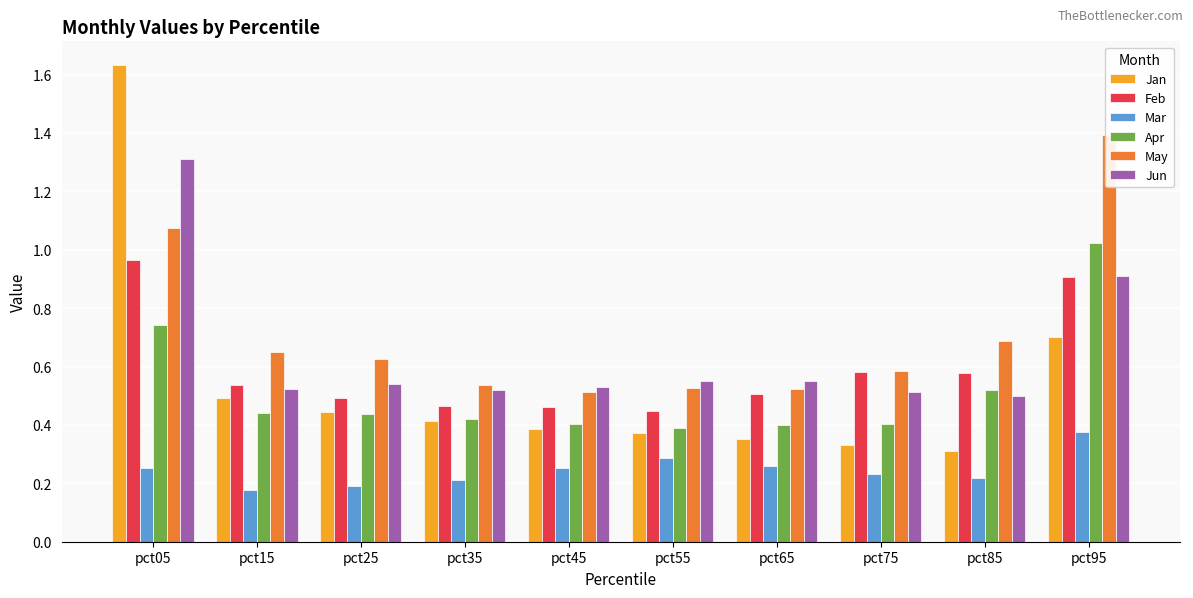

What is the sum of the Jan values at pct25 and pct45?

0.8